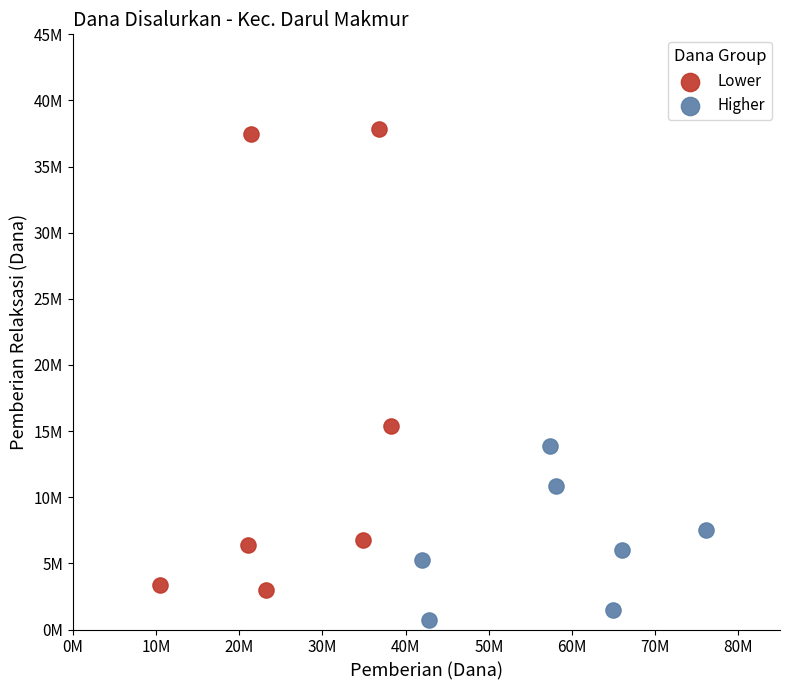

Which series has the widest spread of Y values?

Lower